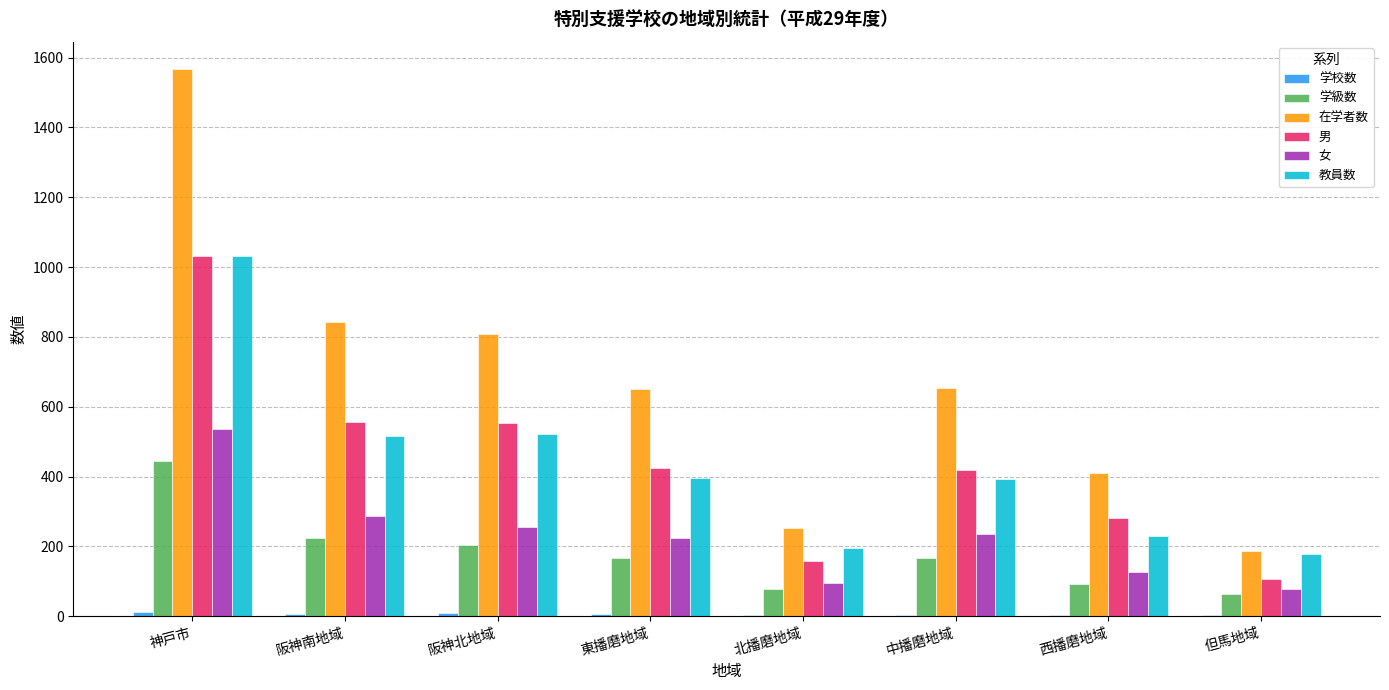

Is the value of 学級数 at 東播磨地域 greater than the value of 男 at 但馬地域?

Yes